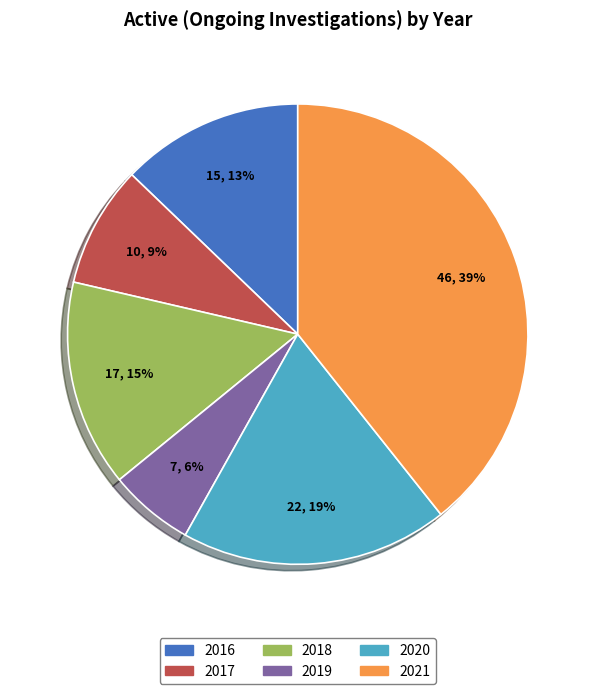

True or false: 2017 accounts for 1% of the total.

False